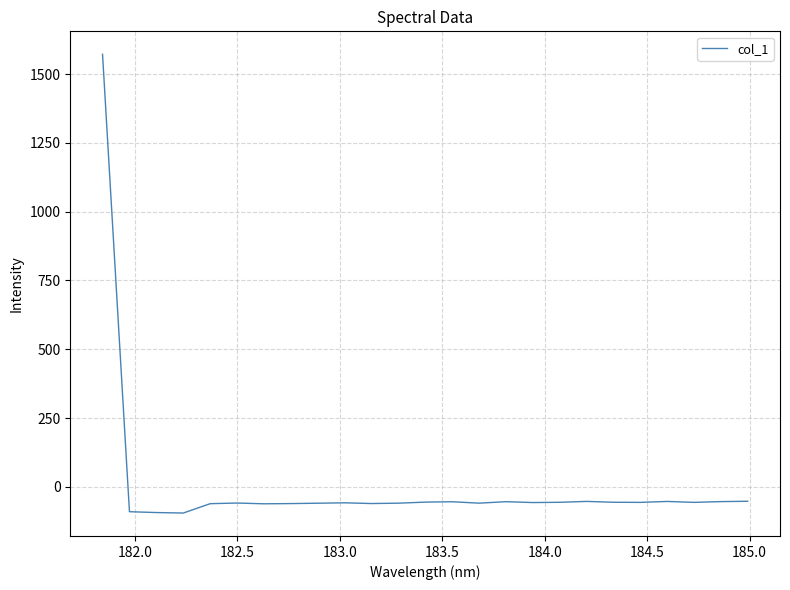

What is the maximum value shown in the chart?

1571.9